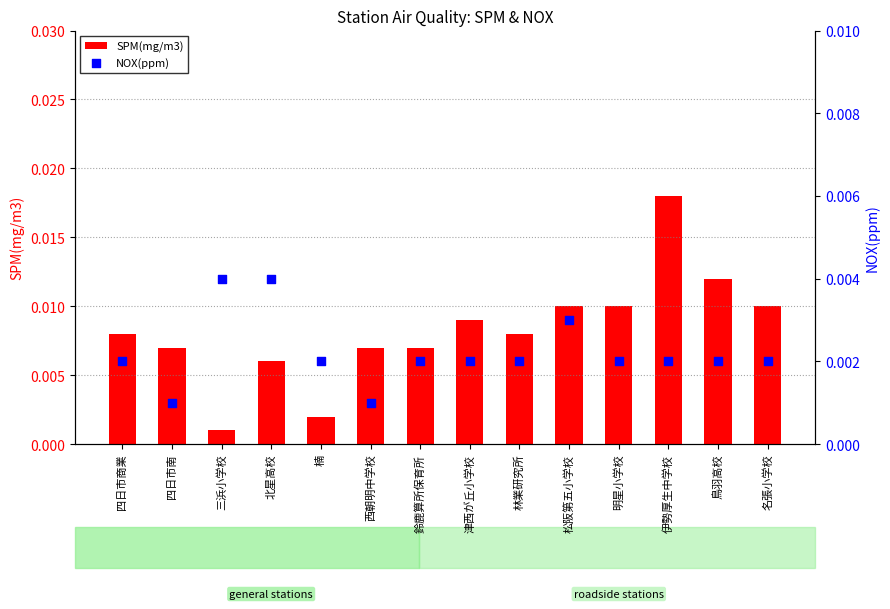

Is the value of SPM(mg/m3) at 鳥羽高校 greater than the value of NOX(ppm) at 鈴鹿算所保育所?

Yes